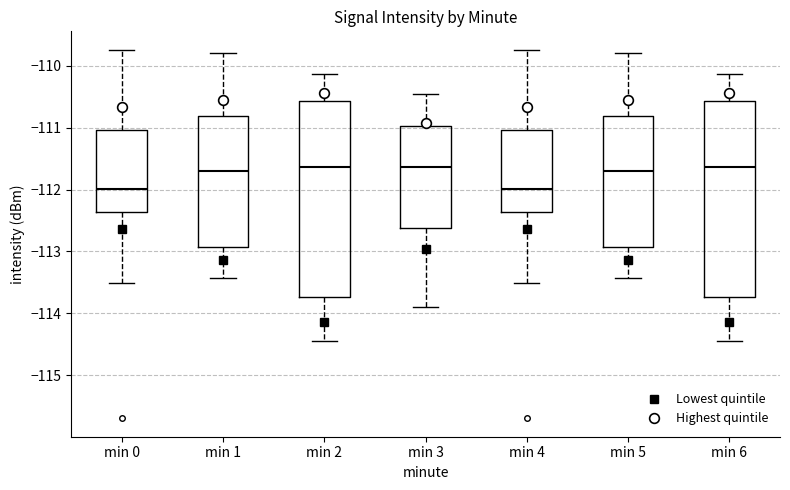

Where does the lower whisker of the box for min 4 end on the y-axis? The values are not printed on the chart, so give them approximately, as read against the axis.

-113.5